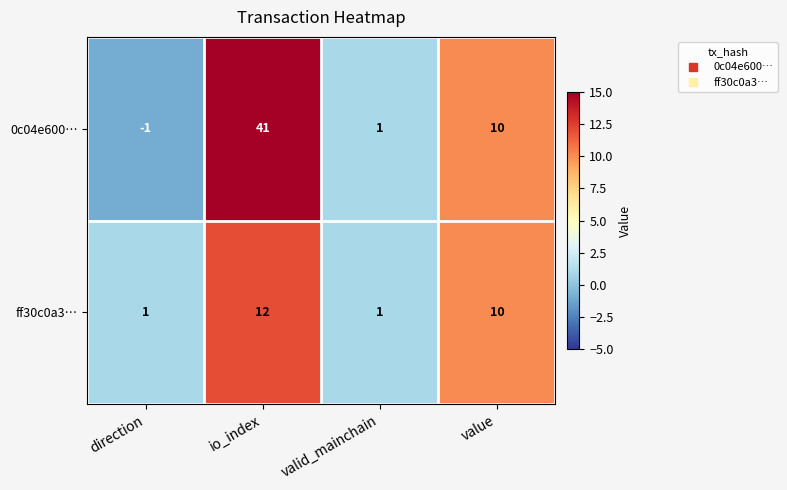

Reading left to right, list all the values displayed in this chart.

0c04e600…: direction=-1	io_index=41	valid_mainchain=1	value=10
ff30c0a3…: direction=1	io_index=12	valid_mainchain=1	value=10